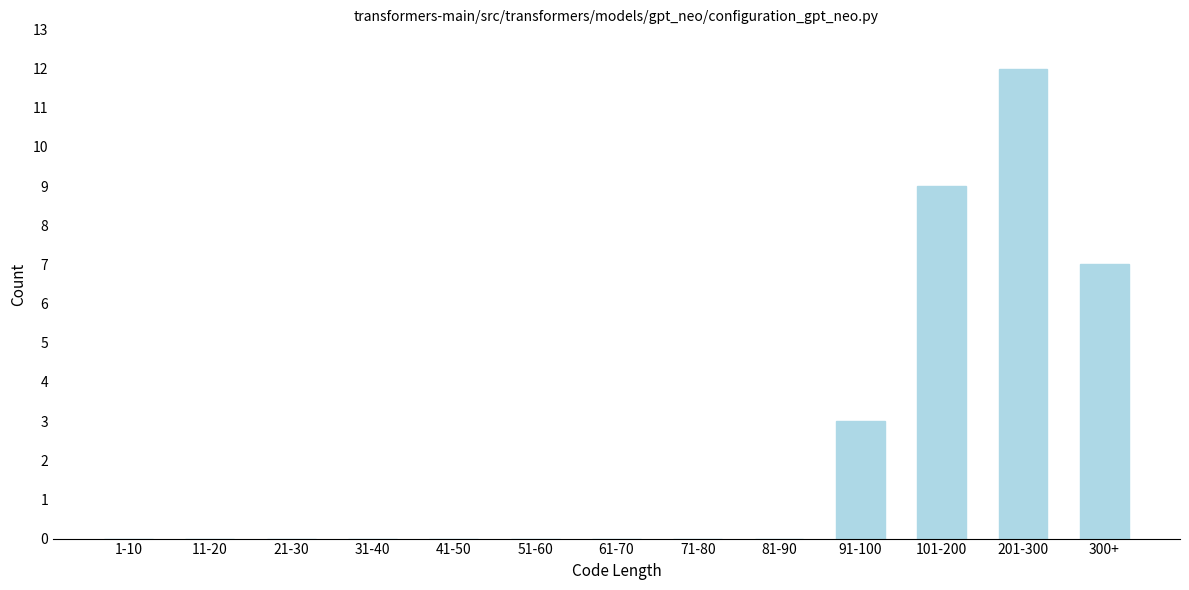

Reading left to right, what are all the values shown in this chart?

1-10=0	11-20=0	21-30=0	31-40=0	41-50=0	51-60=0	61-70=0	71-80=0	81-90=0	91-100=3	101-200=9	201-300=12	300+=7